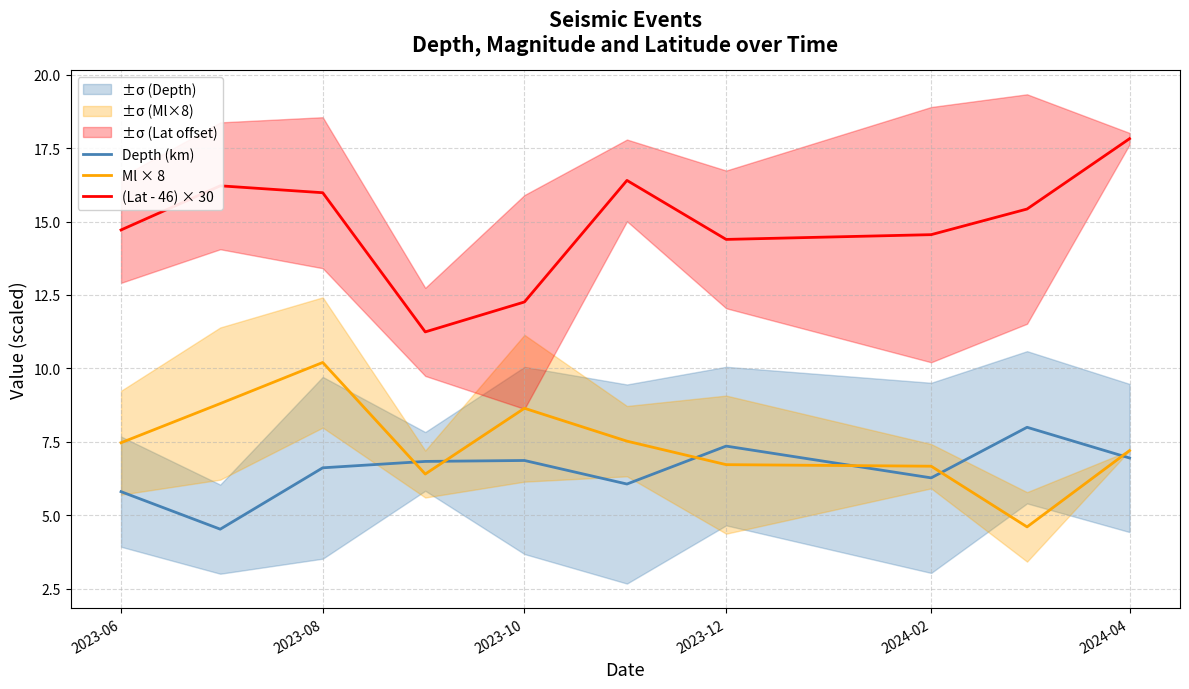

What is the sum of the Ml × 8 values at 2023-06 and 2024-02?

14.1